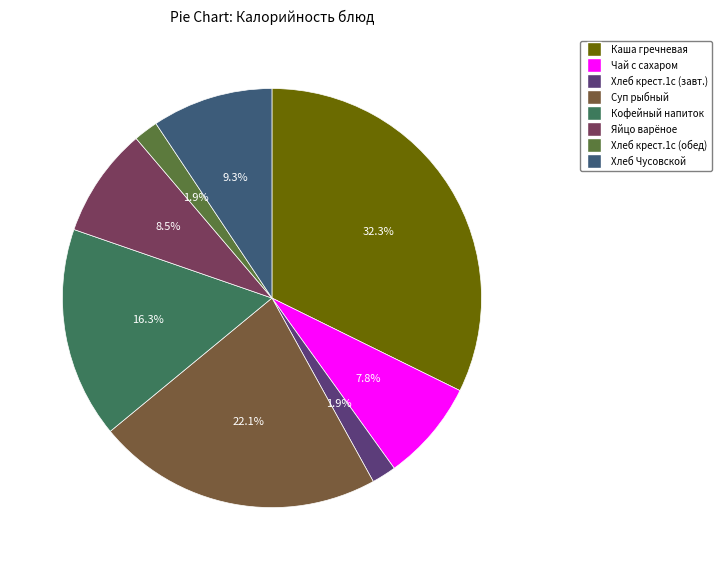

Is there a majority slice in this chart?

No